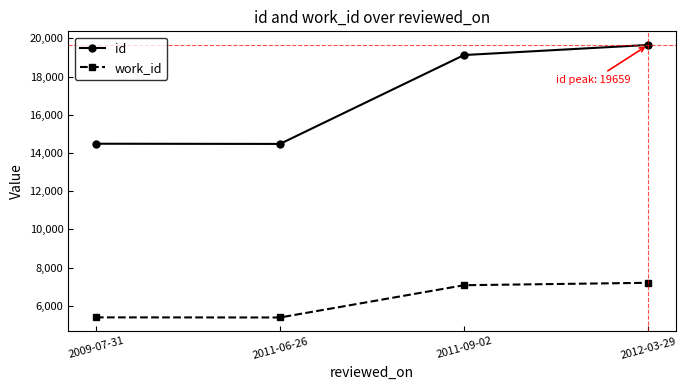

At which label does id reach its peak?

2012-03-29